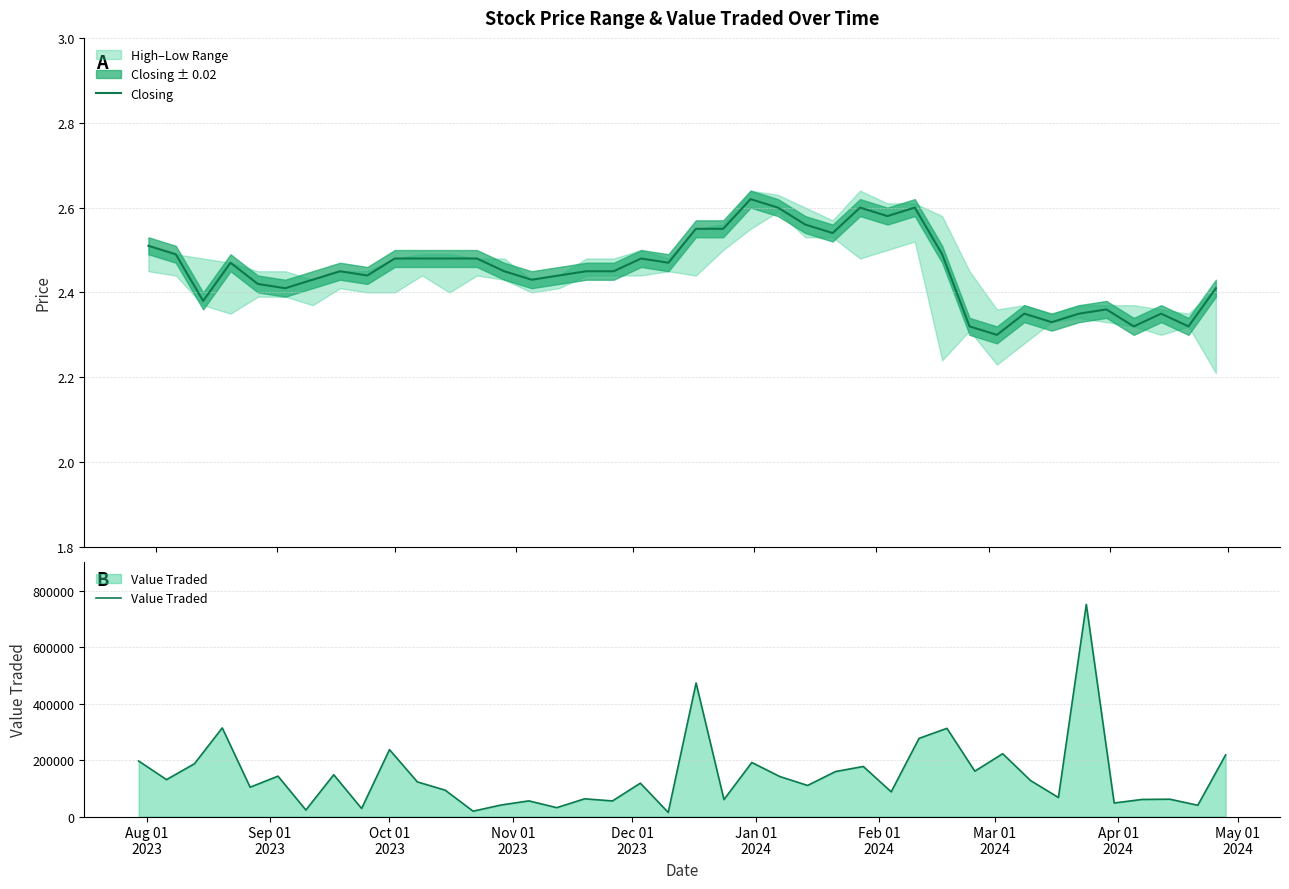

How many groups of bars are there?

40